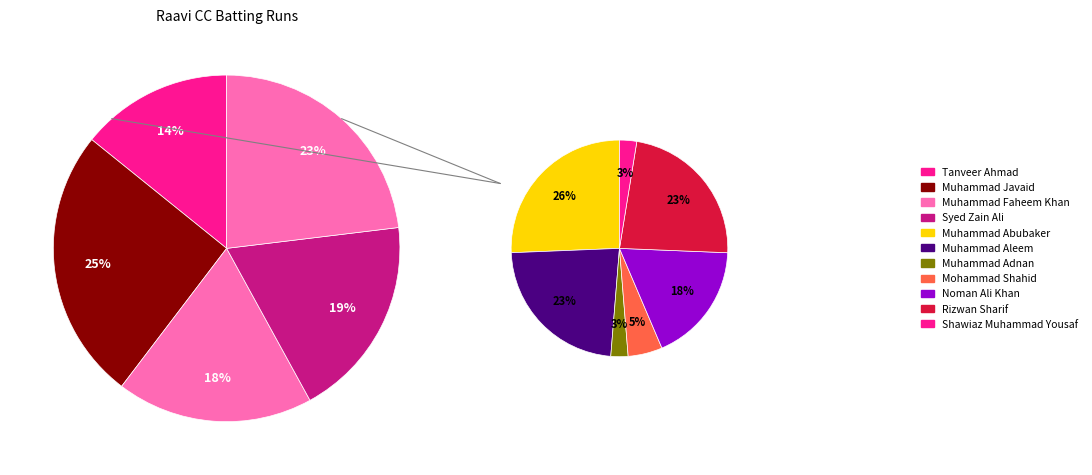

Which category has the smallest portion of the pie?

Muhammad Adnan